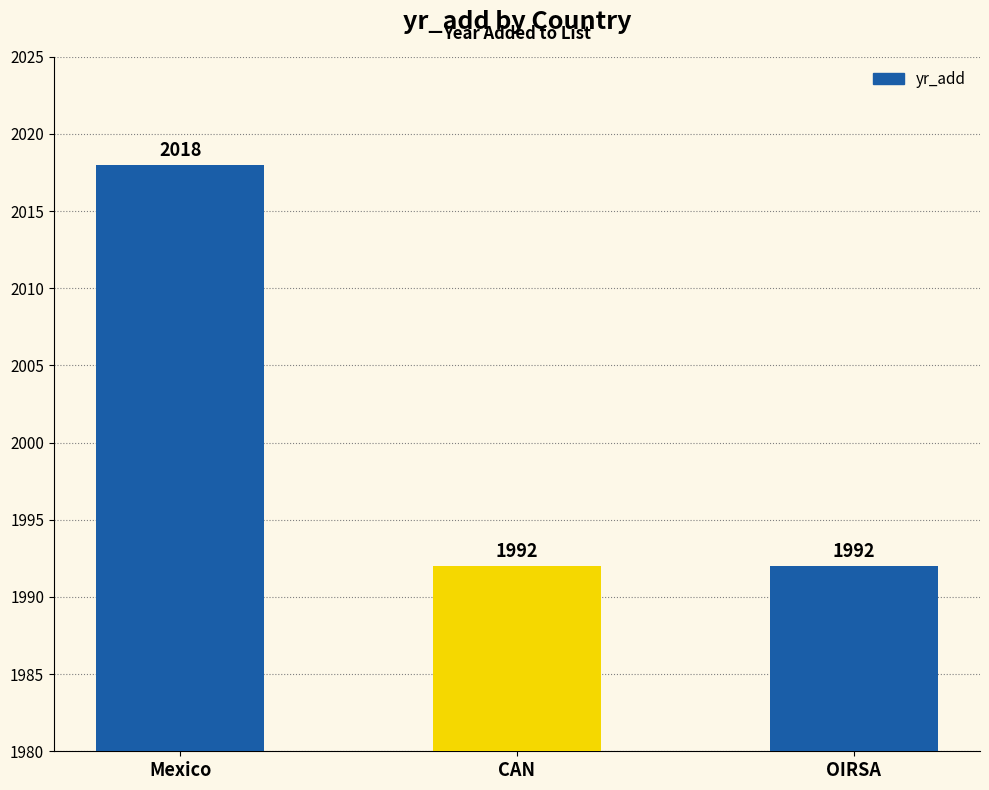

What is the maximum value shown in the chart?

2018